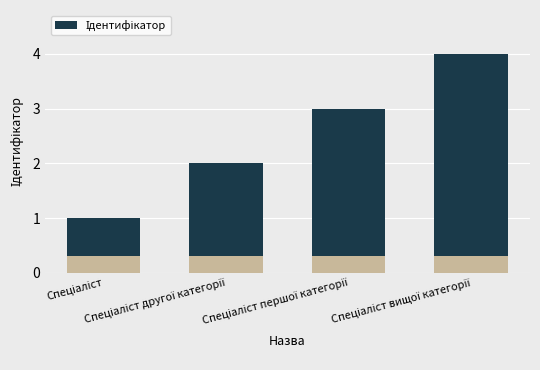

True or false: the data shows 3 at Спеціаліст першої категорії.

True